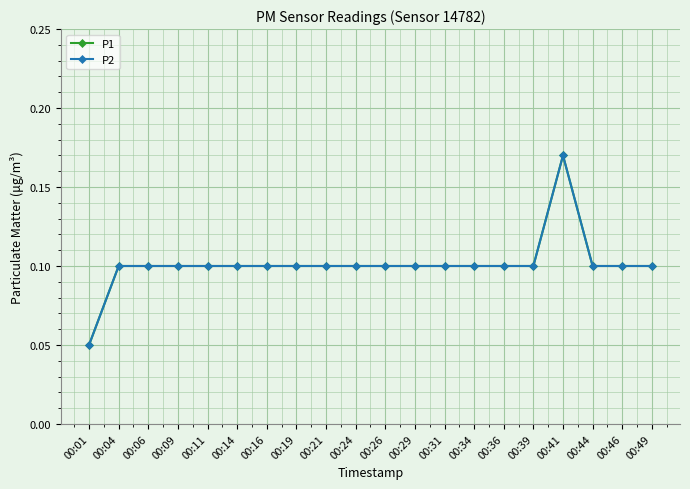

Is this an area chart (filled region under the line)?

No